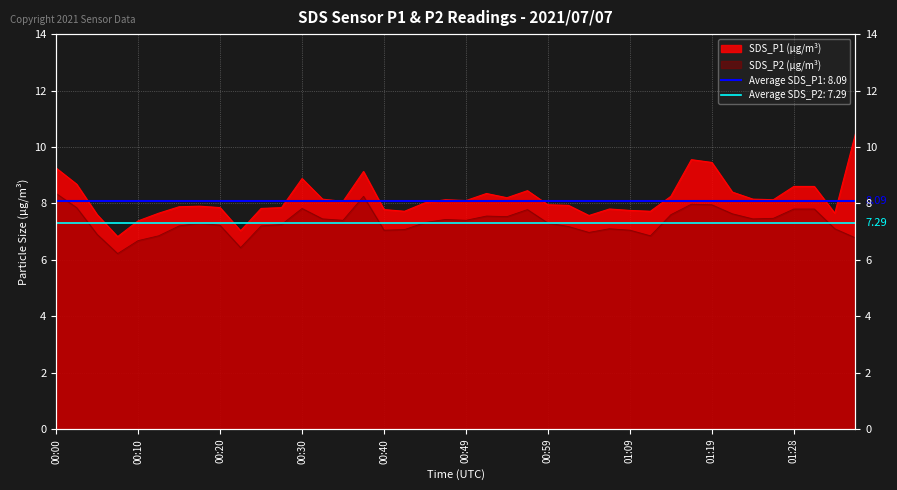

Reading right to left, extract all data points from this chart.

SDS_P1: 10.4	7.7	8.6	8.6	8.1	8.2	8.4	9.4	9.6	8.2	7.7	7.8	7.8	7.6	7.9	8.0	8.4	8.2	8.3	8.1	8.1	8.0	7.7	7.8	9.1	8.1	8.2	8.9	7.8	7.8	7.0	7.8	7.9	7.9	7.7	7.4	6.8	7.6	8.7	9.2
SDS_P2: 6.8	7.1	7.8	7.8	7.5	7.5	7.6	8.0	8.0	7.6	6.8	7.0	7.1	7.0	7.2	7.3	7.8	7.5	7.5	7.4	7.4	7.3	7.1	7.0	8.2	7.4	7.5	7.8	7.2	7.2	6.4	7.2	7.3	7.2	6.8	6.7	6.2	6.9	7.8	8.3